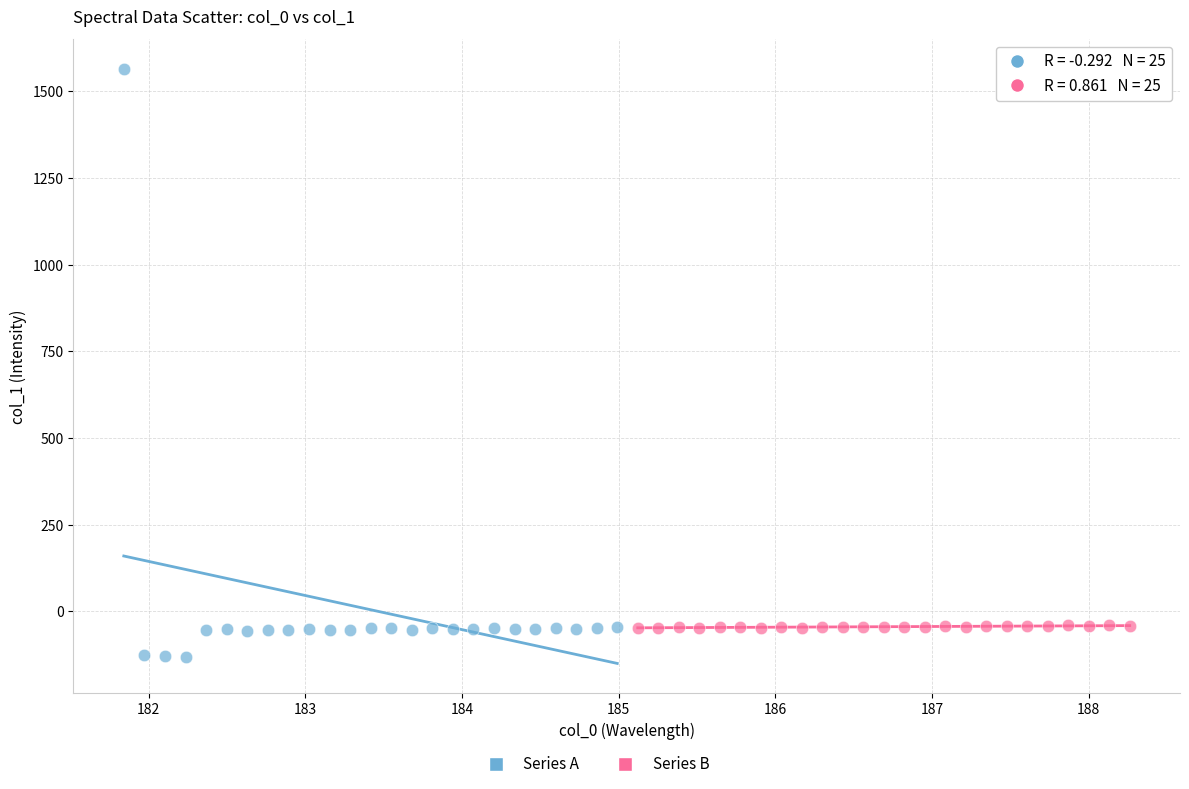

Which series reaches the minimum Y coordinate?

Series A